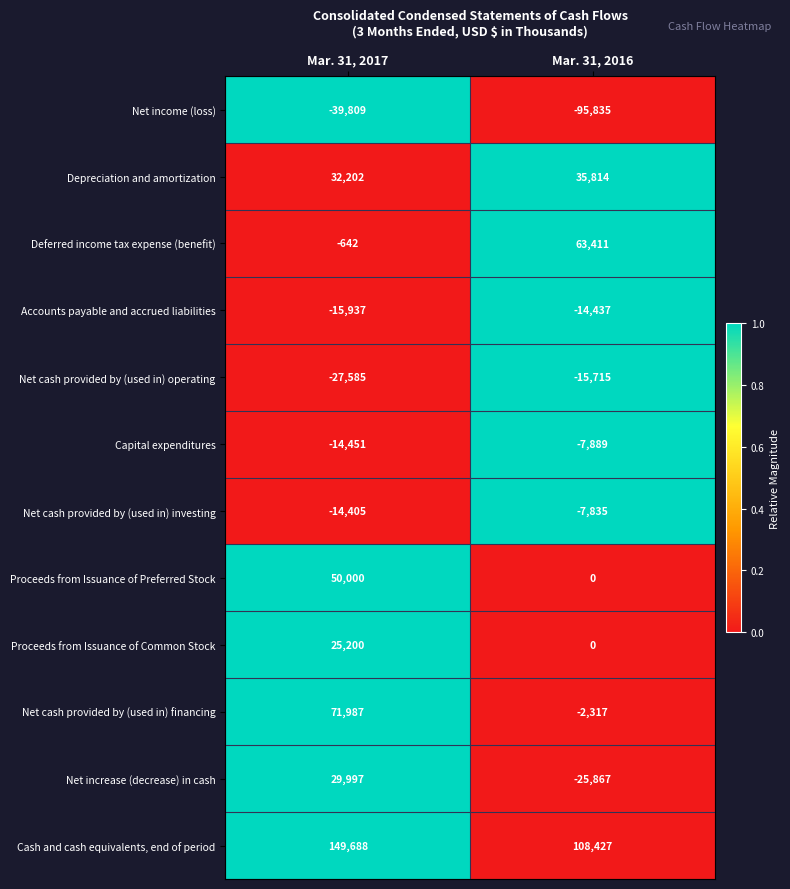

Which series has the widest spread of values?

Net cash provided by (used in) financing